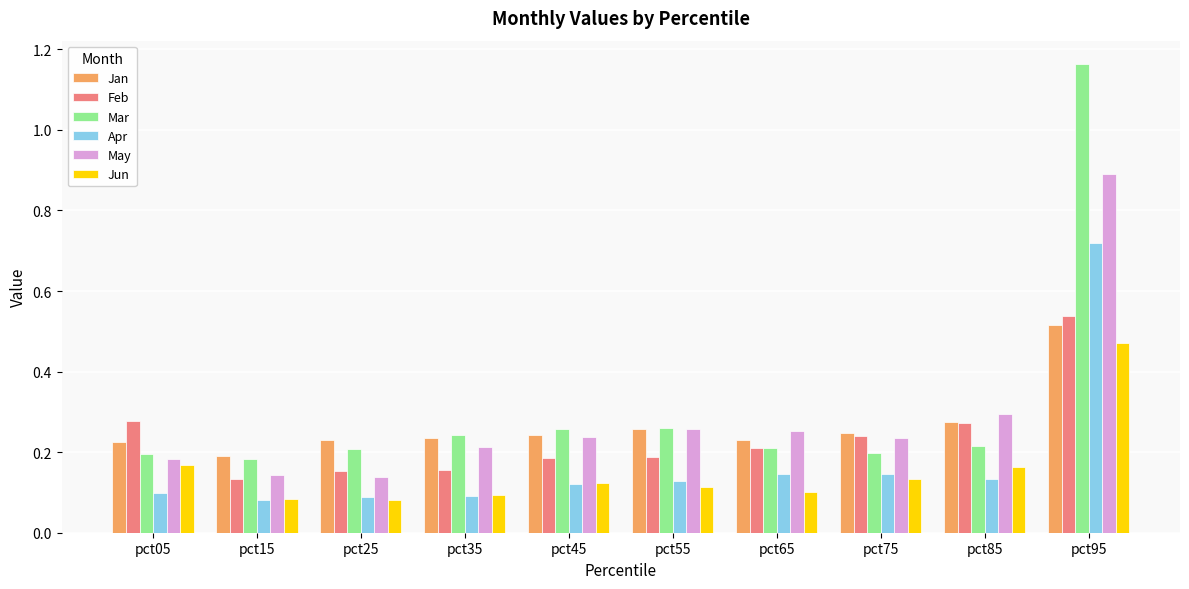

How many groups of bars are there?

10